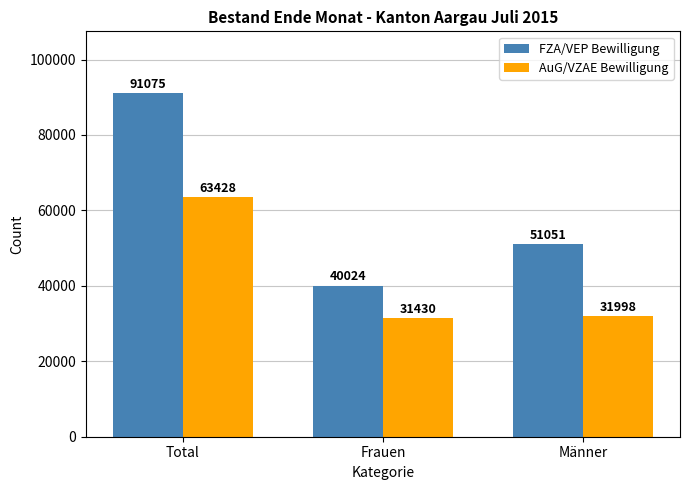

Between Total and Männer, which series saw the biggest shift?

FZA/VEP Bewilligung